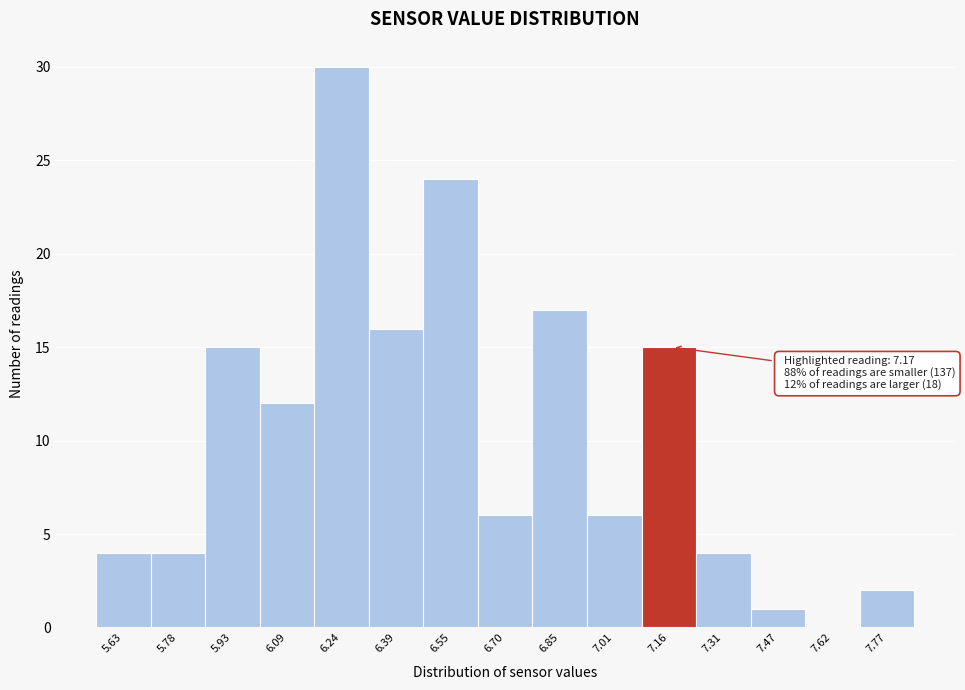

Over which range of the x-axis is the bar tallest?

6.16 to 6.32